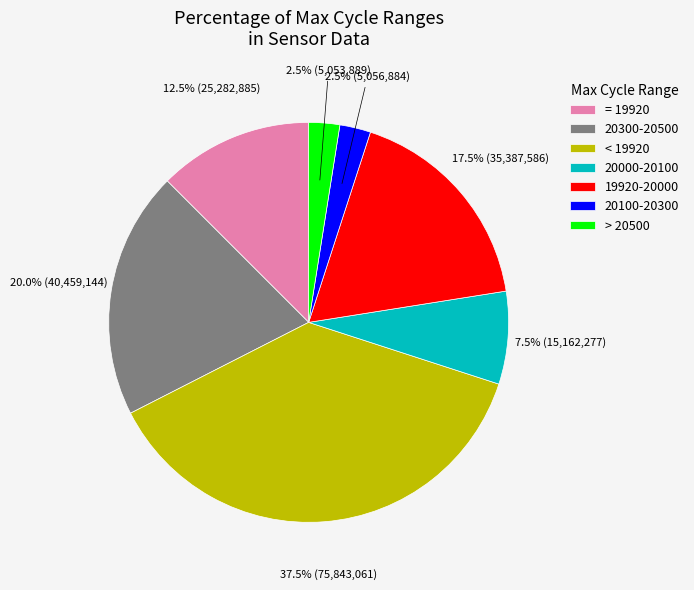

What is the ratio of the value at 19920-20000 to the value at 20300-20500?

0.9